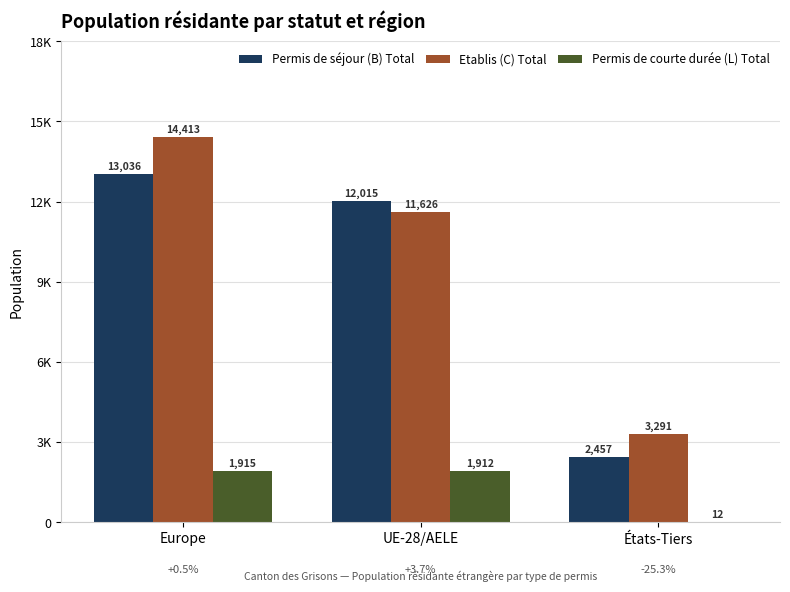

What is the sum of all Permis de courte durée (L) Total values?

3839